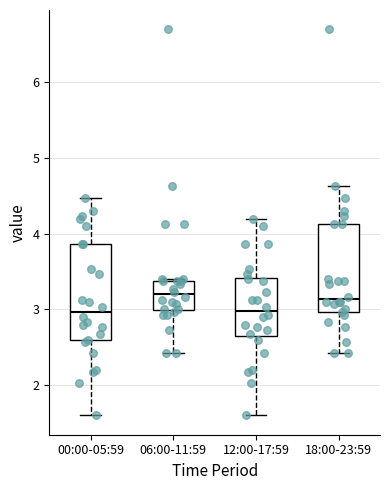

Where does the upper whisker of the box for 12:00-17:59 end on the y-axis? The values are not printed on the chart, so give them approximately, as read against the axis.

4.2